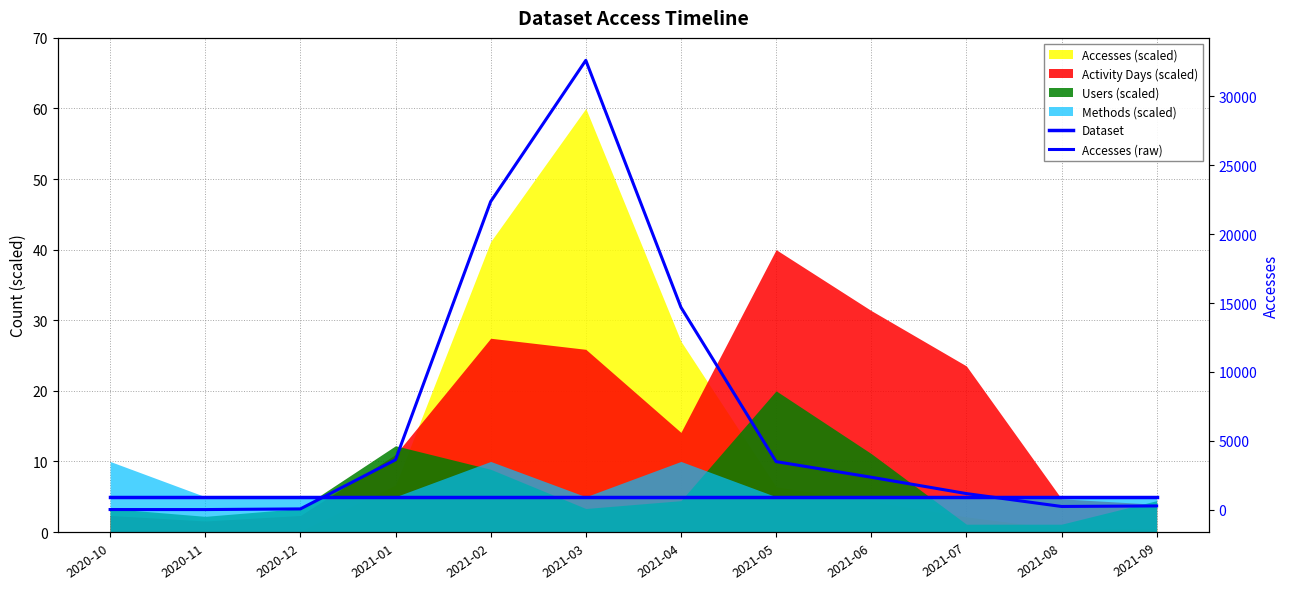

Is it true that Accesses (raw) equals 1170 at 2021-07?

True